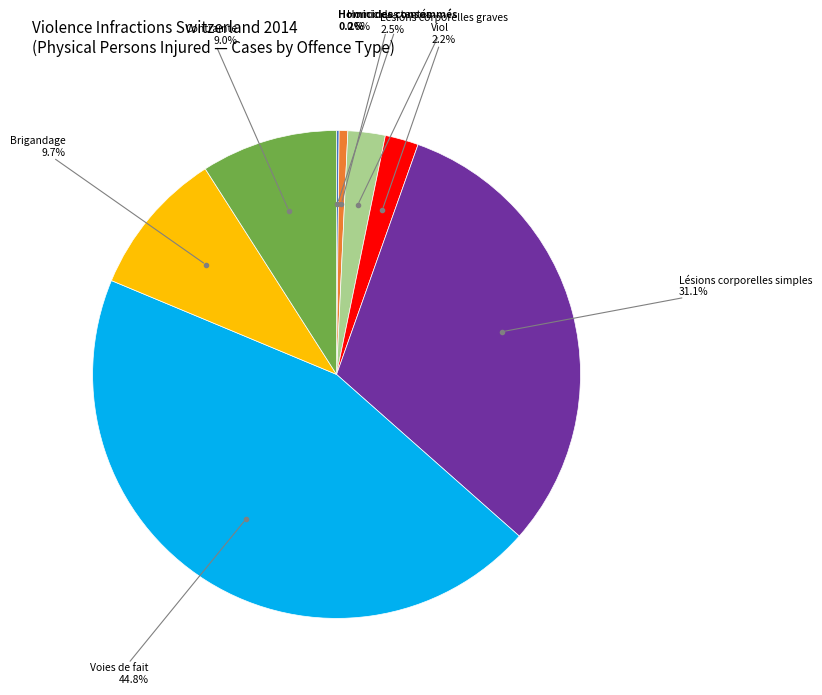

What is the ratio of the value at Brigandage to the value at Lésions corporelles graves?

3.9